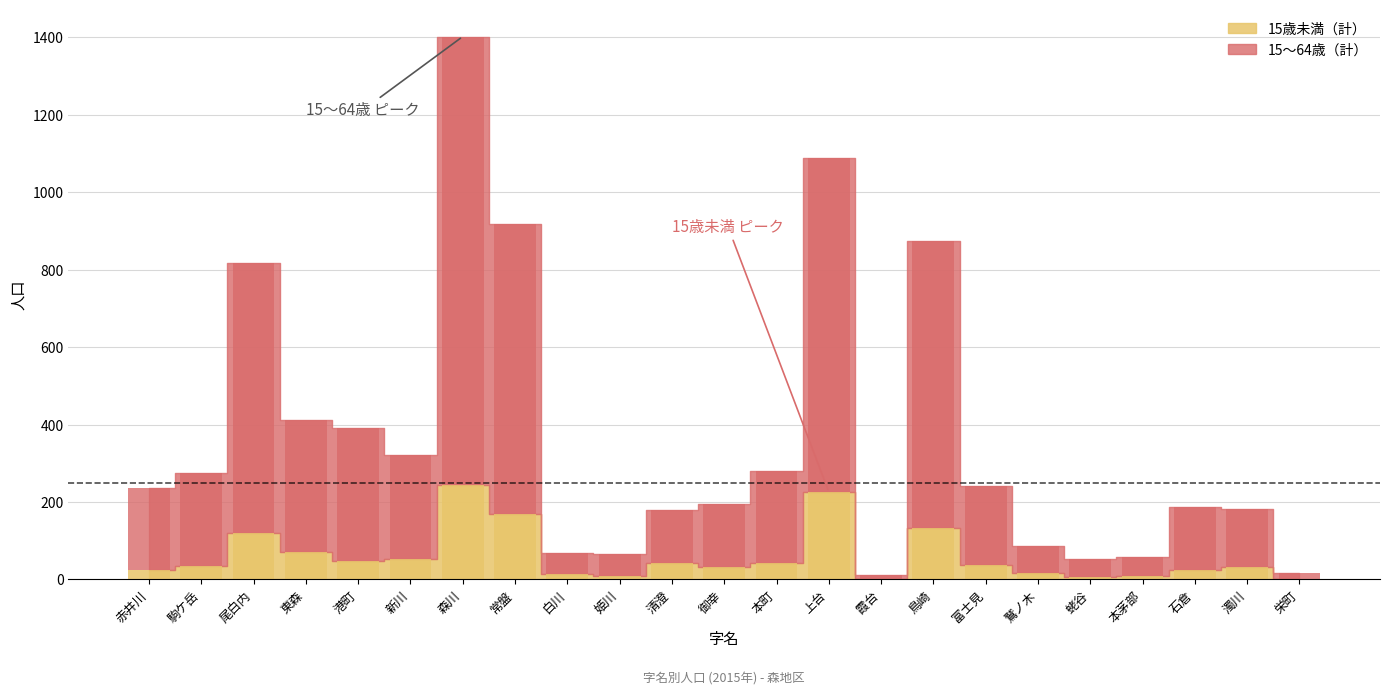

Rank the series by their maximum value, from lowest to highest.

15歳未満（計）, 15〜64歳（計）